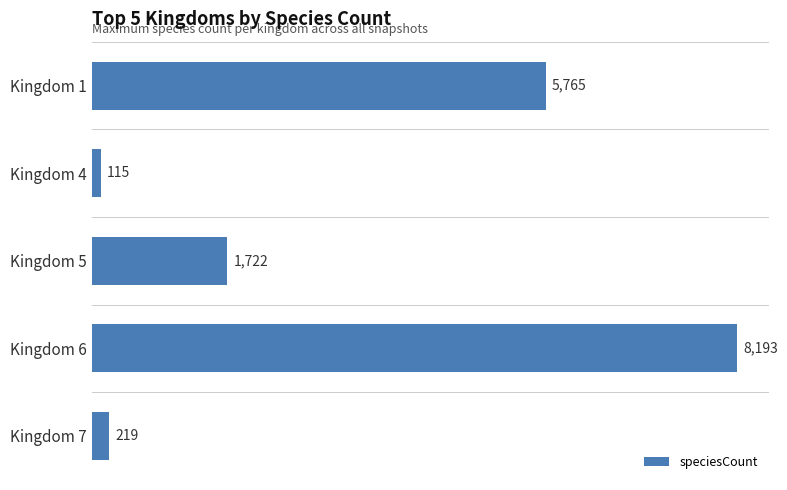

What is the smallest value displayed?

115